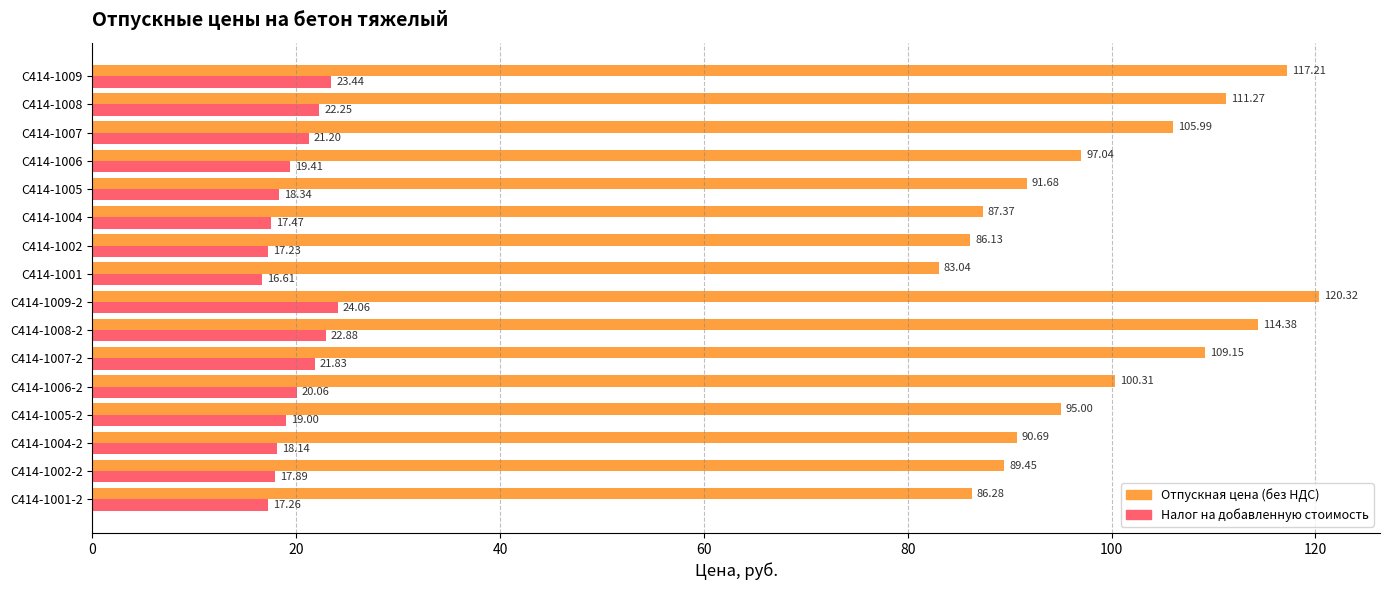

How many values in the Налог на добавленную стоимость series are below 19?

7